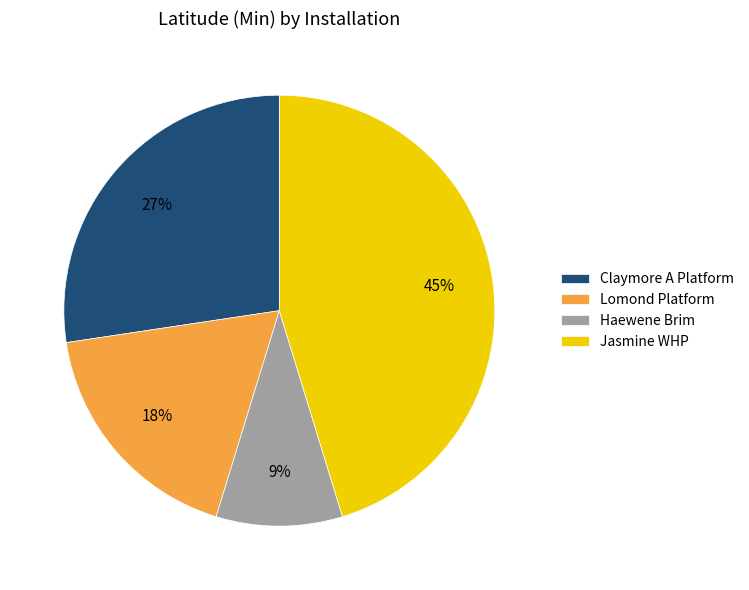

Is the sum of Jasmine WHP and Haewene Brim greater than half?

Yes